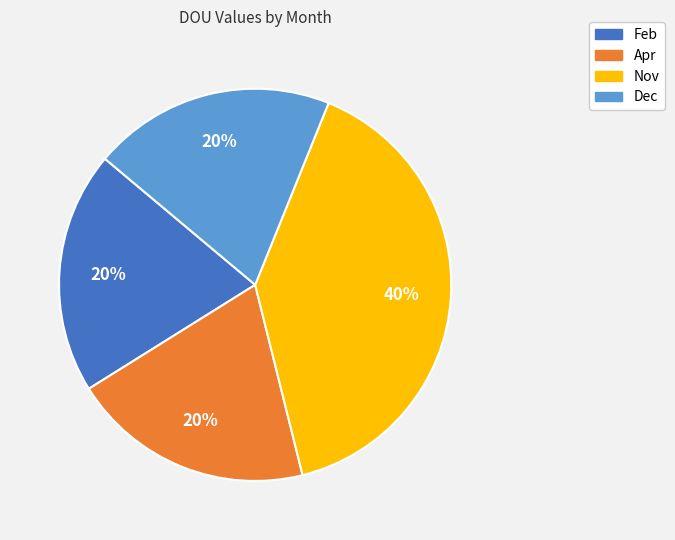

Count the number of slices in the pie.

4